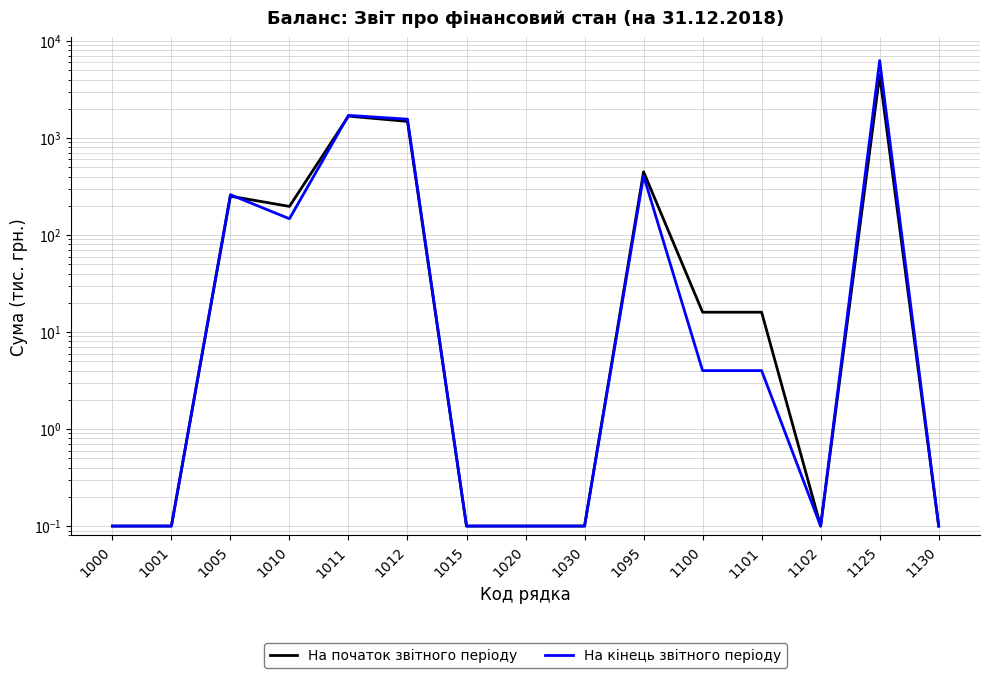

What is the lowest value of the На кінець звітного періоду series?

0.1